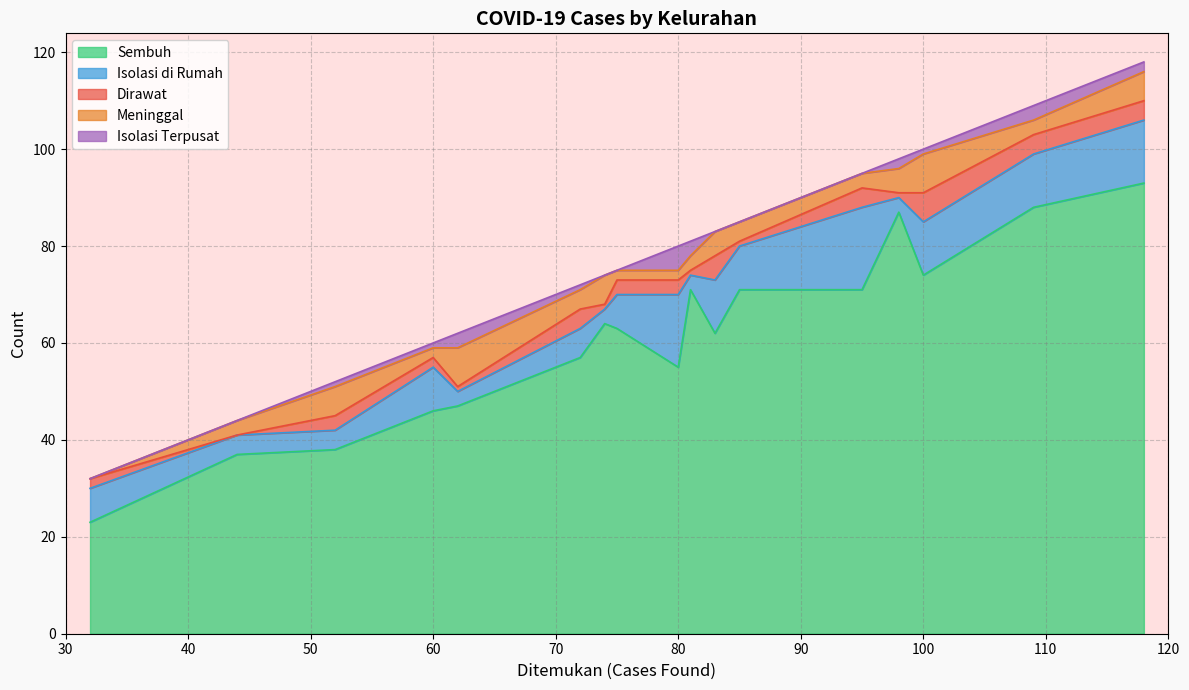

Reading right to left, list all the values displayed in this chart.

Sembuh: Wates=71	Potrobangsan=62	Kramat Utara=88	Kramat Selatan=55	Kedungsari=74	Rejowinangun Utara=93	Panjang=38	Magelang=63	Kemirirejo=64	Gelangan=57	Cacaban=71	Tidar Selatan=37	Tidar Utara=46	Rejowinangun Selatan=47	Magersari=87	Jurangombo Selatan=71	Jurangombo Utara=23
Isolasi di Rumah: Wates=17	Potrobangsan=11	Kramat Utara=11	Kramat Selatan=15	Kedungsari=11	Rejowinangun Utara=13	Panjang=4	Magelang=7	Kemirirejo=3	Gelangan=6	Cacaban=3	Tidar Selatan=4	Tidar Utara=9	Rejowinangun Selatan=3	Magersari=3	Jurangombo Selatan=9	Jurangombo Utara=7
Dirawat: Wates=4	Potrobangsan=5	Kramat Utara=4	Kramat Selatan=3	Kedungsari=6	Rejowinangun Utara=4	Panjang=3	Magelang=3	Kemirirejo=1	Gelangan=4	Cacaban=1	Tidar Selatan=0	Tidar Utara=2	Rejowinangun Selatan=1	Magersari=1	Jurangombo Selatan=1	Jurangombo Utara=2
Meninggal: Wates=3	Potrobangsan=5	Kramat Utara=3	Kramat Selatan=2	Kedungsari=8	Rejowinangun Utara=6	Panjang=6	Magelang=2	Kemirirejo=6	Gelangan=4	Cacaban=3	Tidar Selatan=3	Tidar Utara=2	Rejowinangun Selatan=8	Magersari=5	Jurangombo Selatan=4	Jurangombo Utara=0
Isolasi Terpusat: Wates=0	Potrobangsan=0	Kramat Utara=3	Kramat Selatan=5	Kedungsari=1	Rejowinangun Utara=2	Panjang=1	Magelang=0	Kemirirejo=0	Gelangan=1	Cacaban=3	Tidar Selatan=0	Tidar Utara=1	Rejowinangun Selatan=3	Magersari=2	Jurangombo Selatan=0	Jurangombo Utara=0